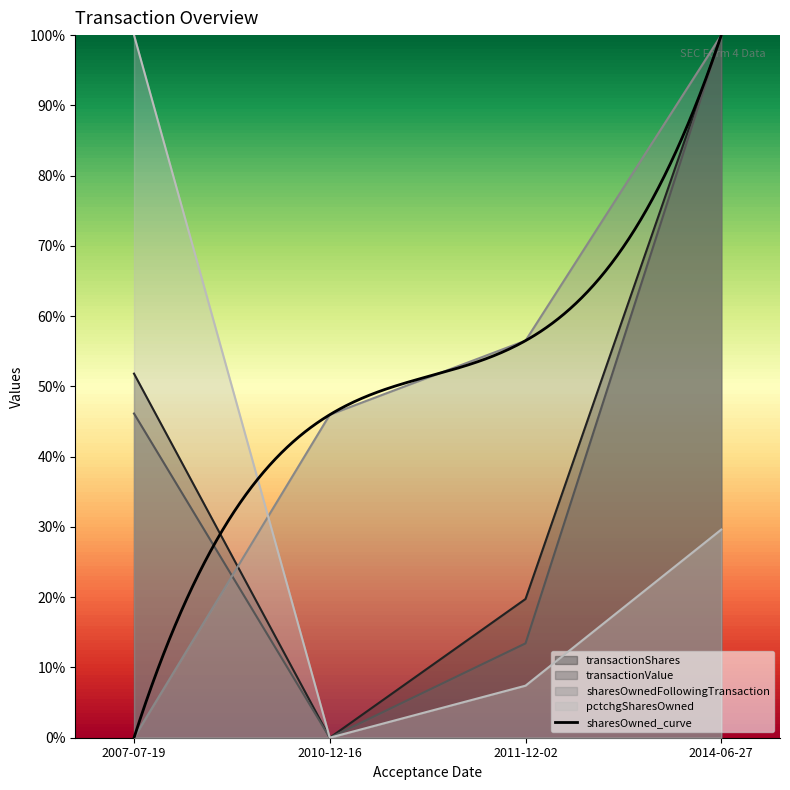

Which category has the highest value across all series?

2014-06-27